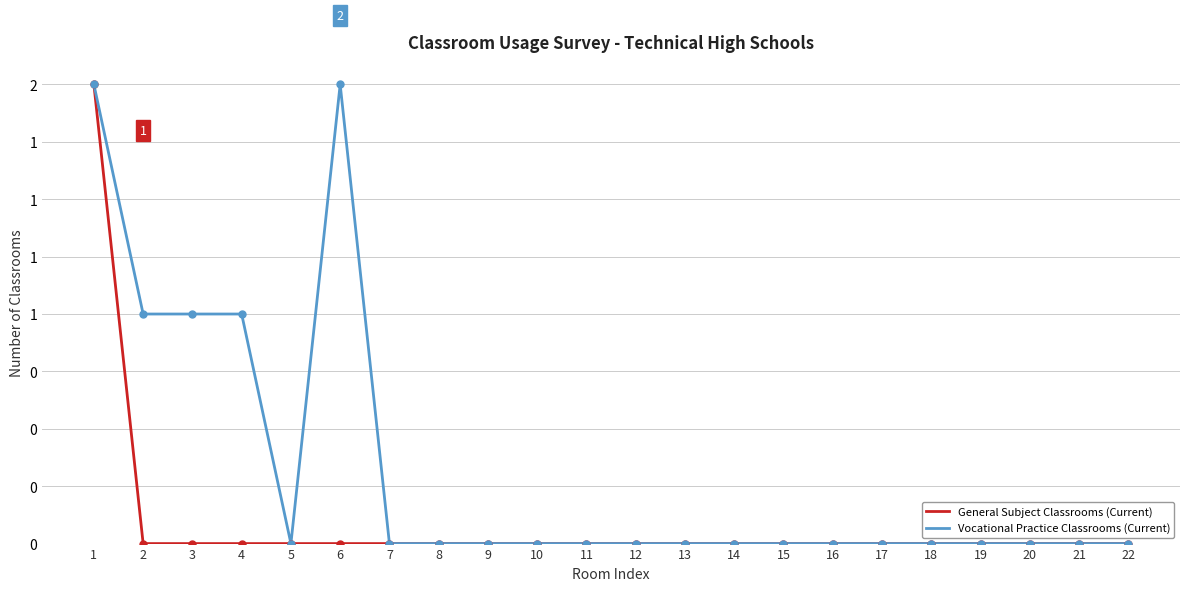

Which series has the largest total across all categories?

Vocational Practice Classrooms (Current)